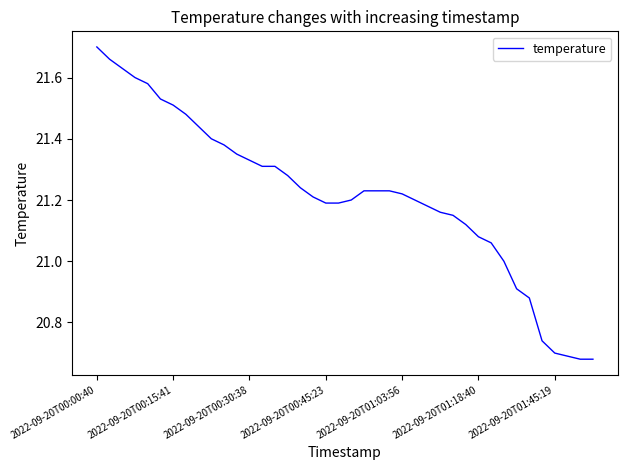

What is the difference between the maximum and minimum values?

1.0